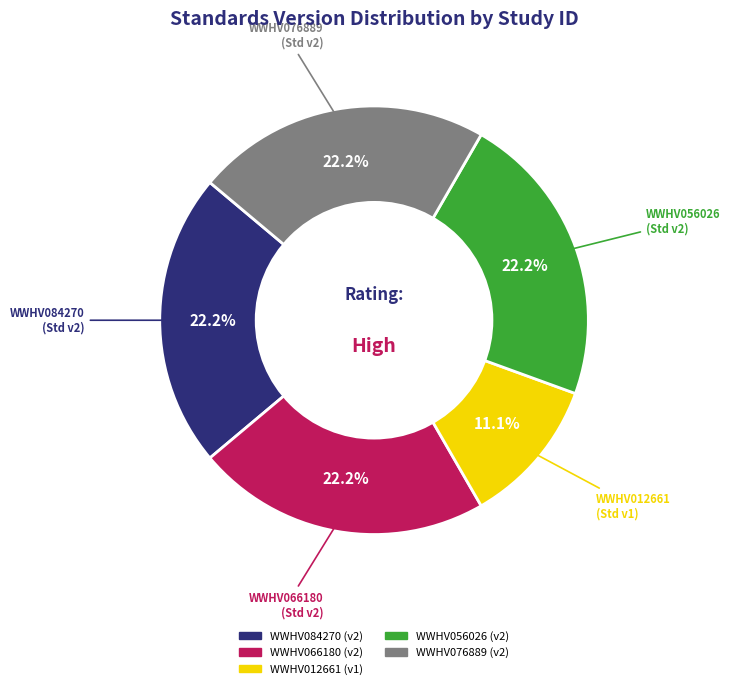

Which has a higher value, WWHV012661 or WWHV056026?

WWHV056026